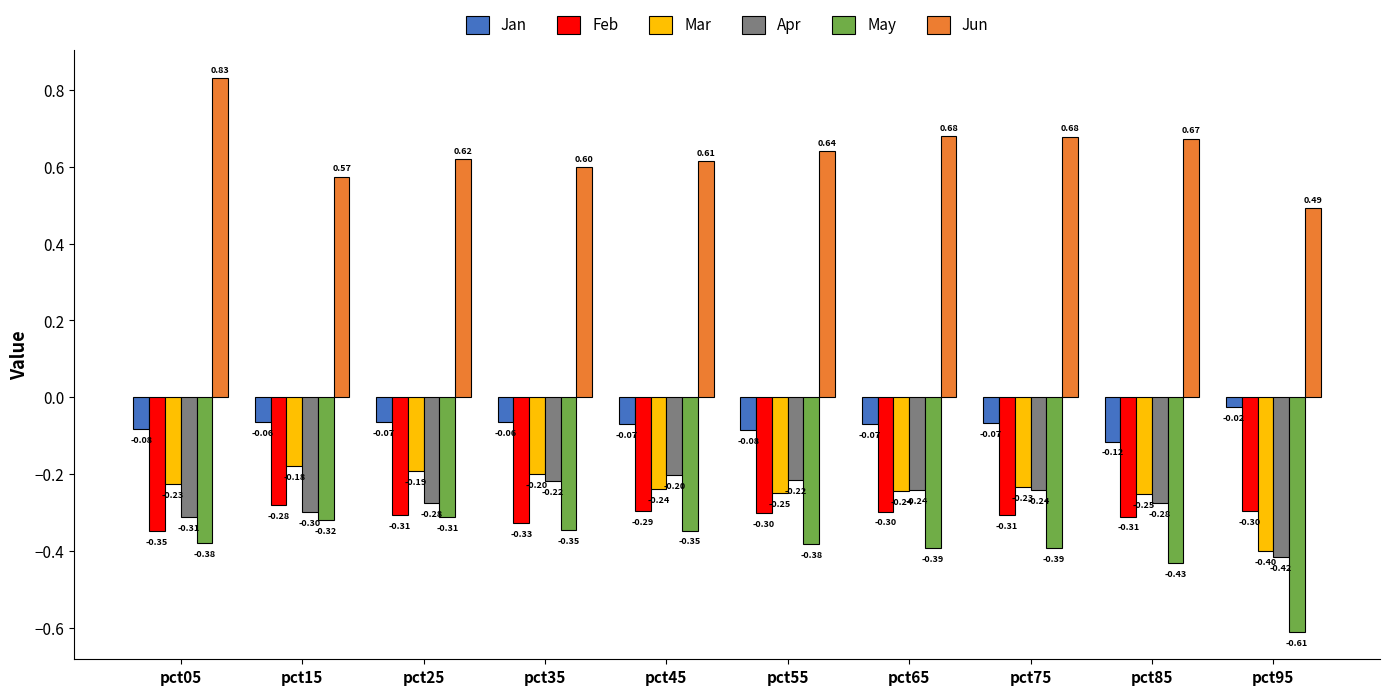

What are all the series names shown in the legend?

Jan, Feb, Mar, Apr, May, Jun